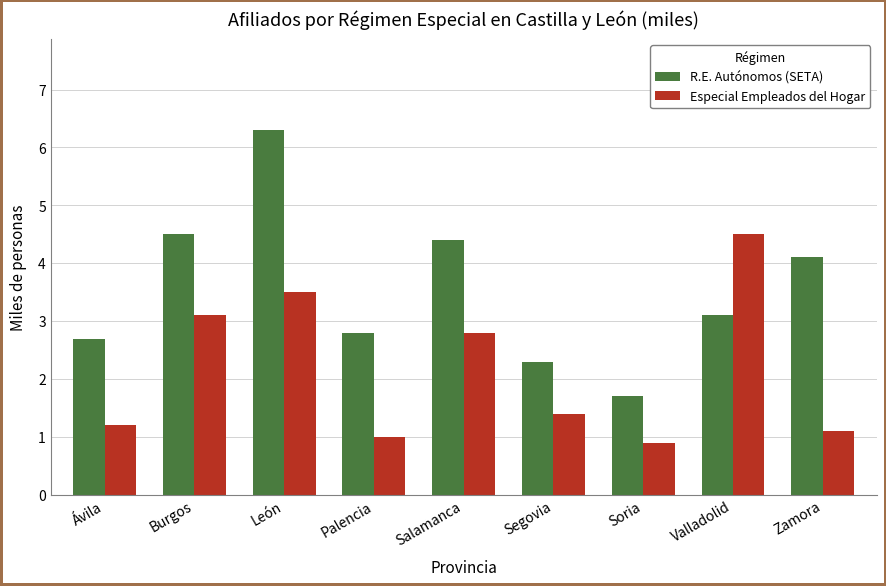

Reading left to right, transcribe all the data shown in this chart.

R.E. Autónomos (SETA): 2.7	4.5	6.3	2.8	4.4	2.3	1.7	3.1	4.1
Especial Empleados del Hogar: 1.2	3.1	3.5	1.0	2.8	1.4	0.9	4.5	1.1